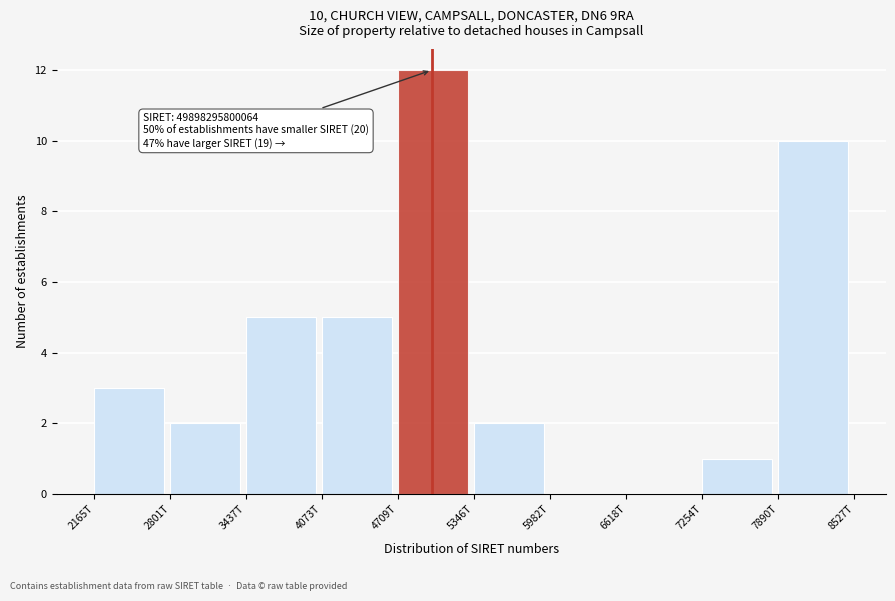

Reading right to left, list all the values displayed in this chart.

7890T=10	7254T=1	6618T=0	5982T=0	5346T=2	4709T=12	4073T=5	3437T=5	2801T=2	2165T=3